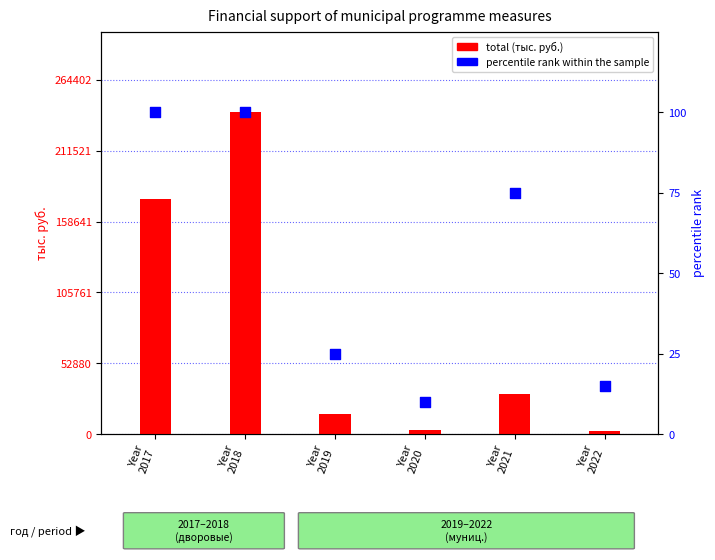

Is the value of total (тыс. руб.) at Year
2020 greater than the value of percentile rank within the sample at Year
2018?

Yes